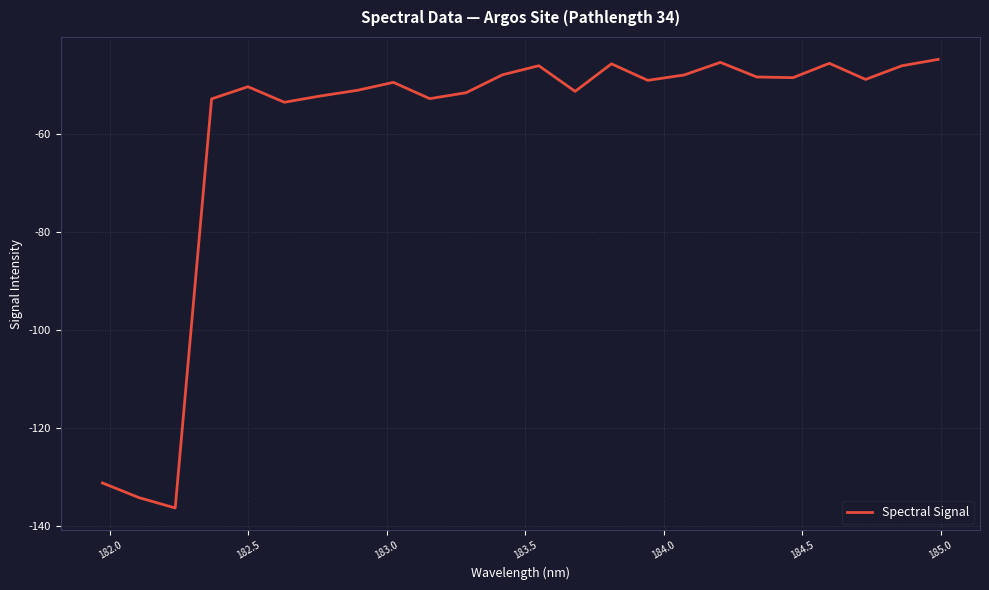

What is the difference between the maximum and minimum values?

91.6